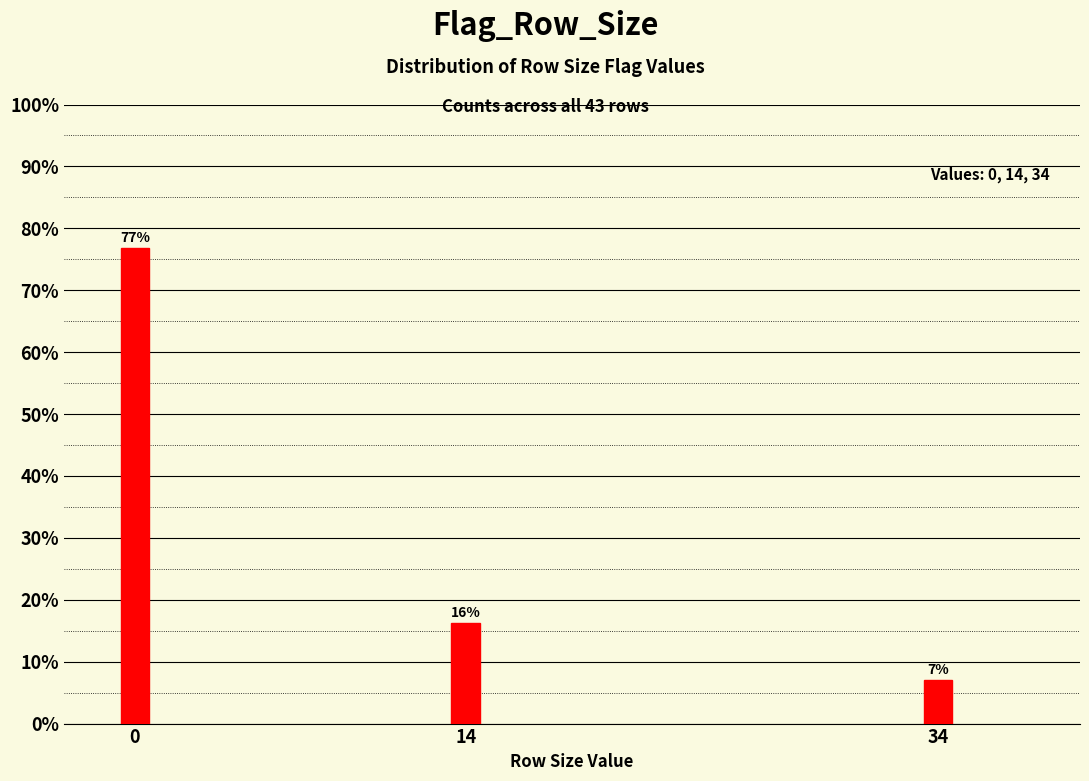

What is the value of the 3rd bar from the left?

7.0